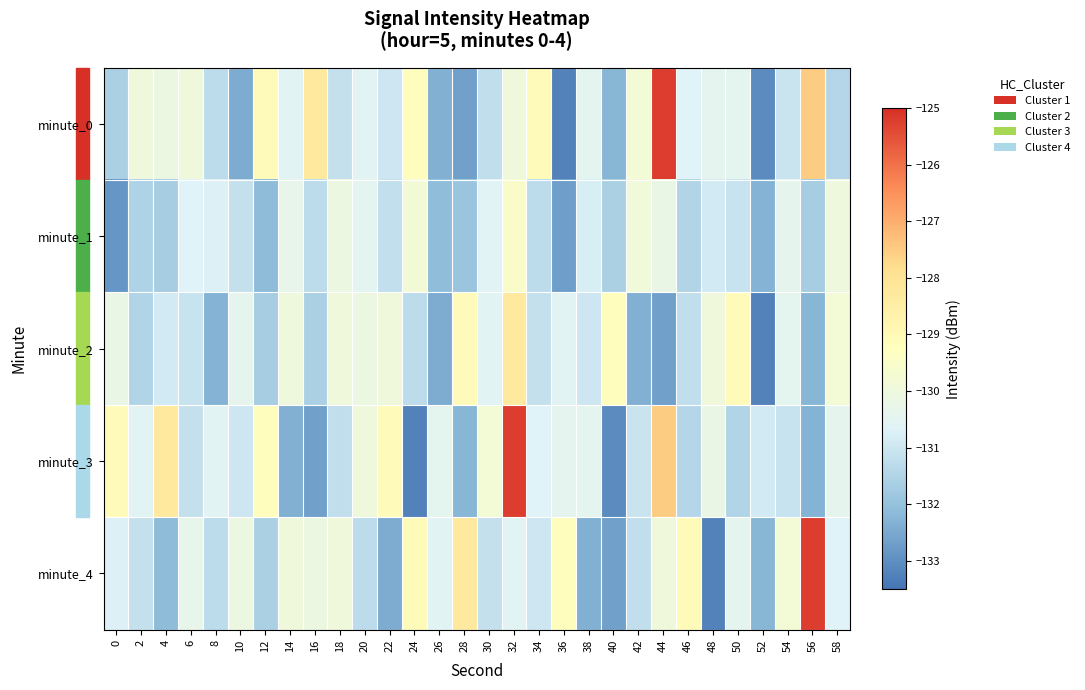

At 8, list the series in order from largest to smallest.

minute_3, minute_1, minute_4, minute_0, minute_2